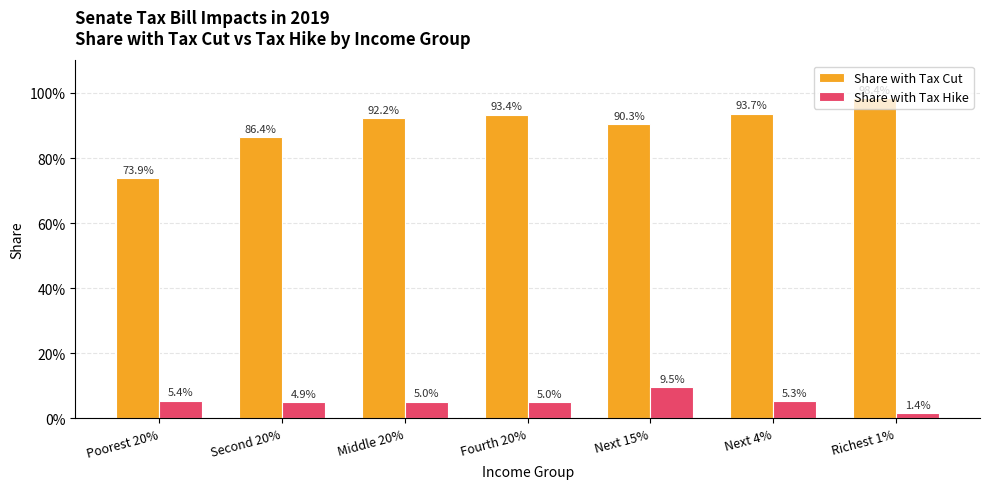

How many Share with Tax Hike values are between 0 and 1?

7